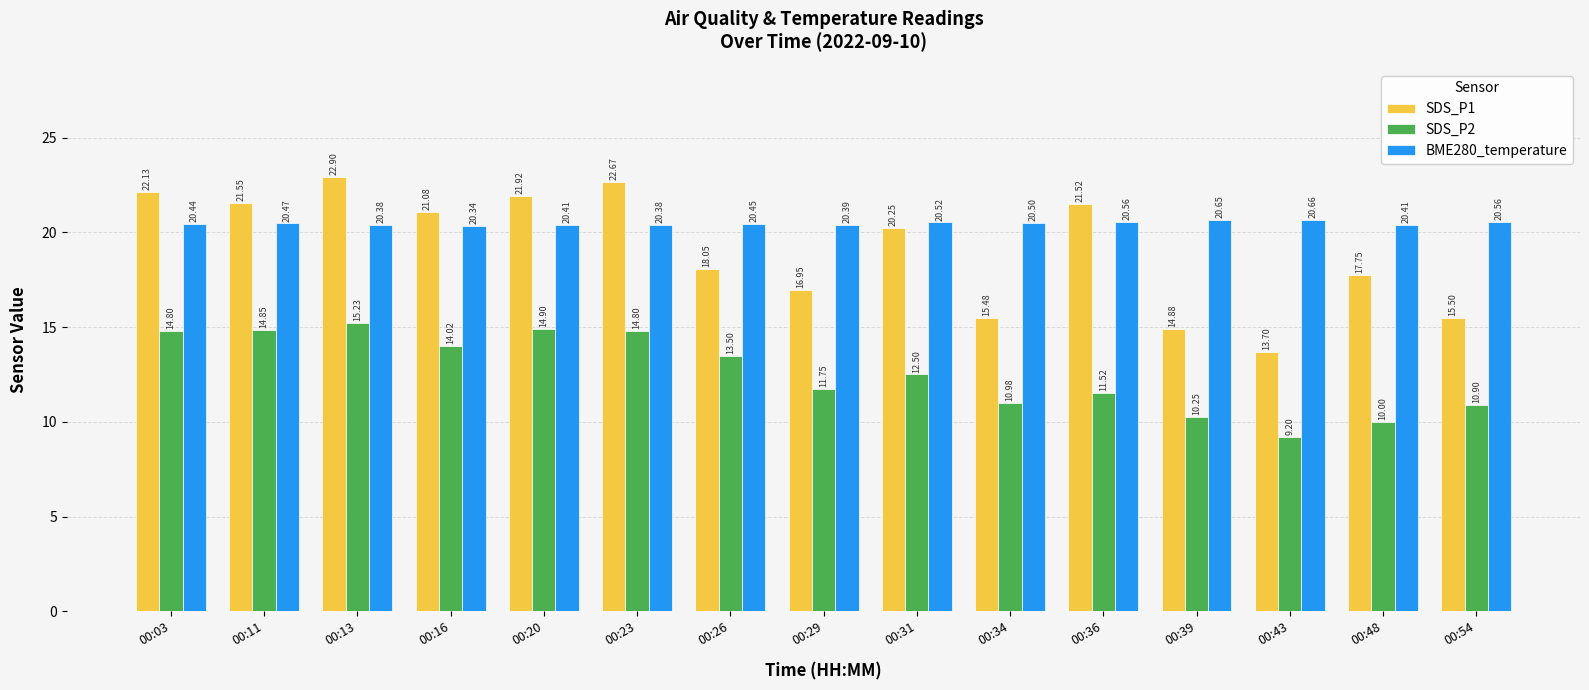

At 00:54, list the series in order from largest to smallest.

BME280_temperature, SDS_P1, SDS_P2